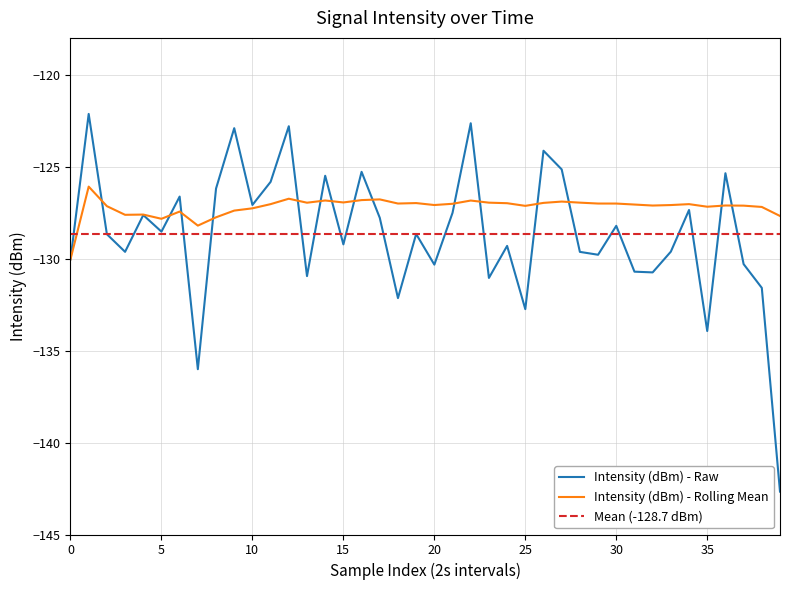

What is the minimum value for Intensity (dBm) - Rolling Mean?

-130.0